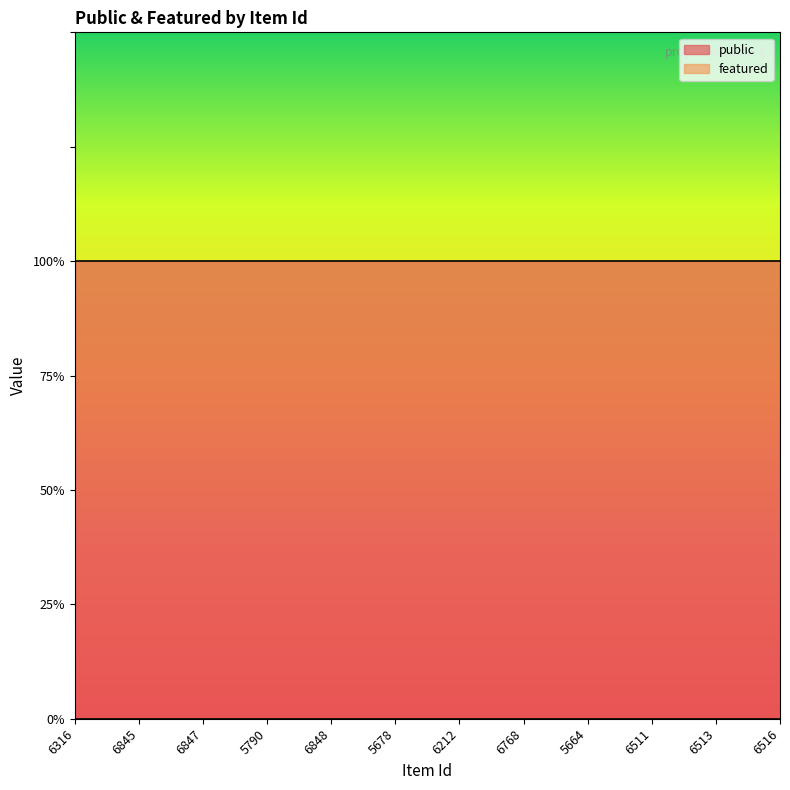

At 6848, list the series in order from smallest to largest.

featured, public